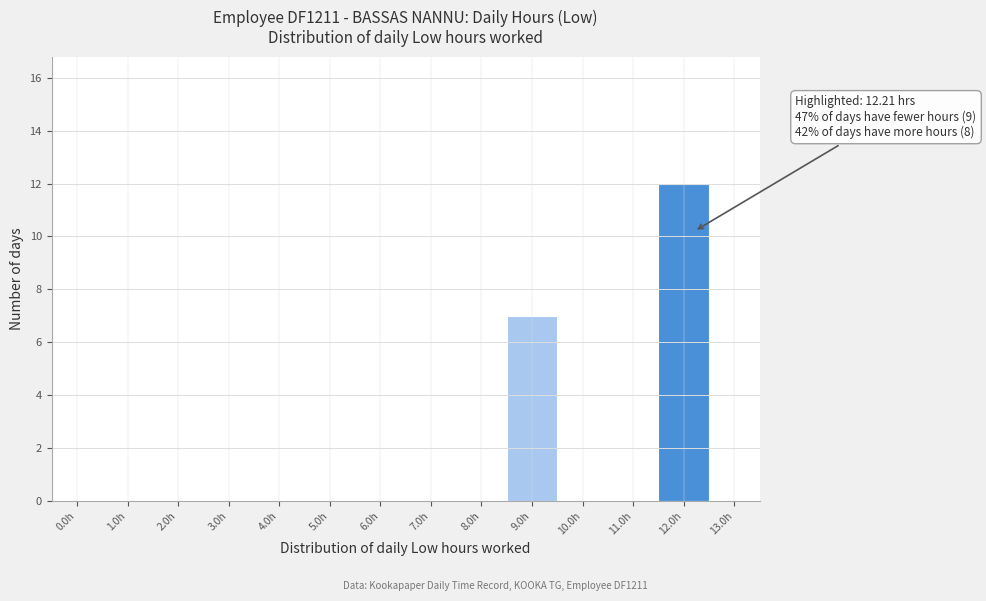

Reading left to right, extract all data points from this chart.

0.0h=0	1.0h=0	2.0h=0	3.0h=0	4.0h=0	5.0h=0	6.0h=0	7.0h=0	8.0h=0	9.0h=7	10.0h=0	11.0h=0	12.0h=12	13.0h=0